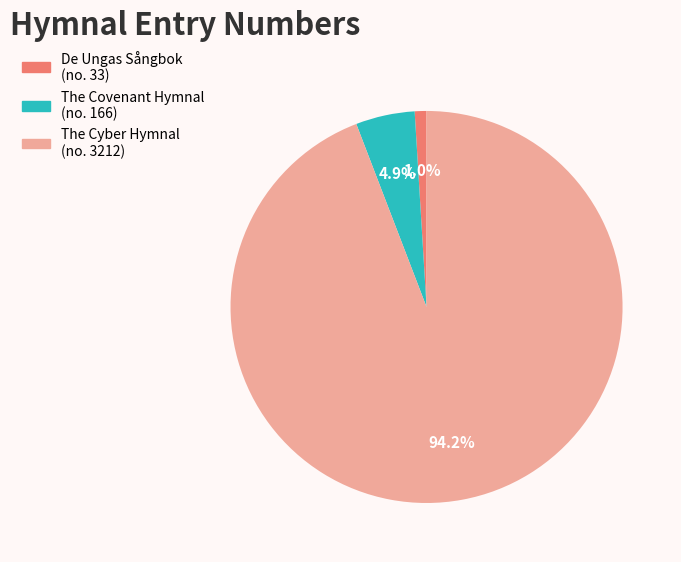

Rank the categories by value from lowest to highest.

De Ungas Sångbok, The Covenant Hymnal, The Cyber Hymnal